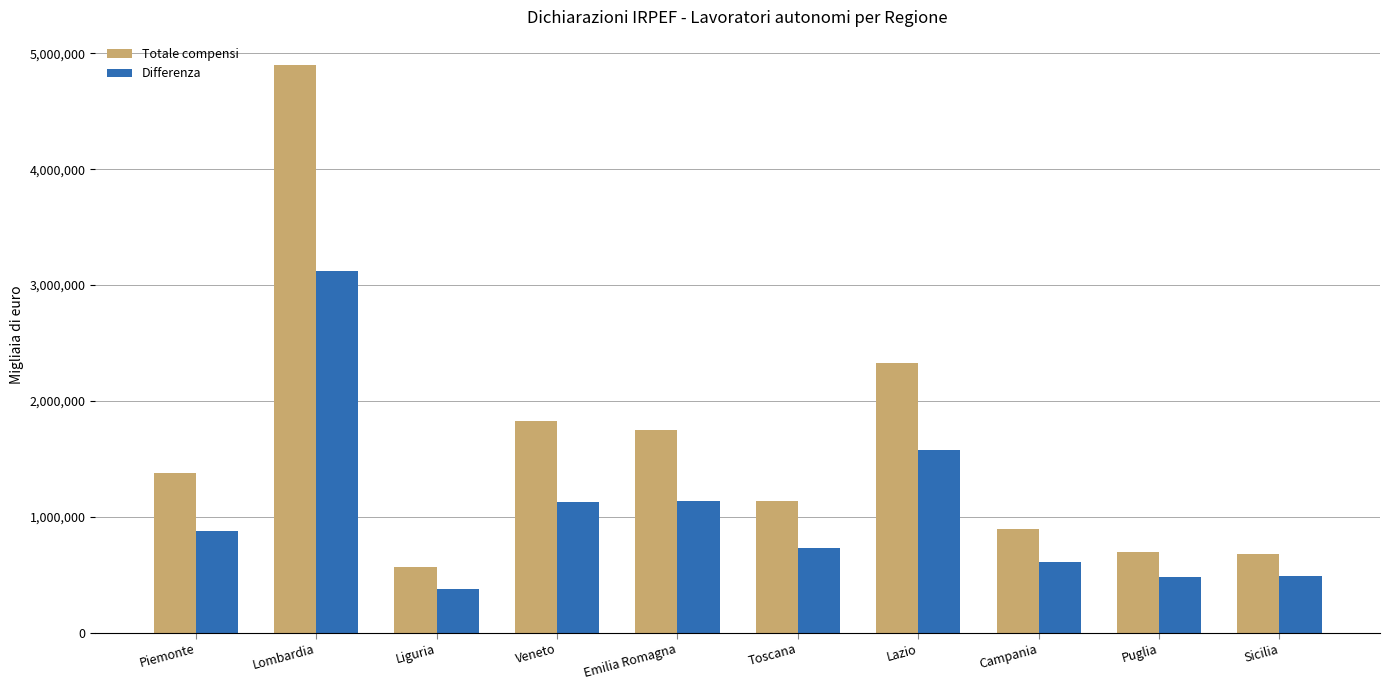

What is the label of the 9th bar from the right?

Lombardia